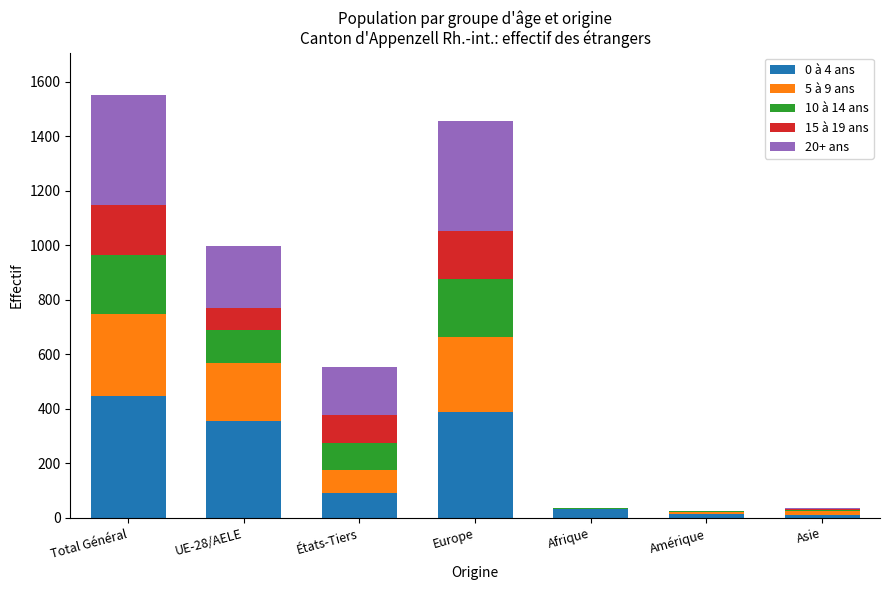

What are all the series names shown in the legend?

0 à 4 ans, 5 à 9 ans, 10 à 14 ans, 15 à 19 ans, 20+ ans